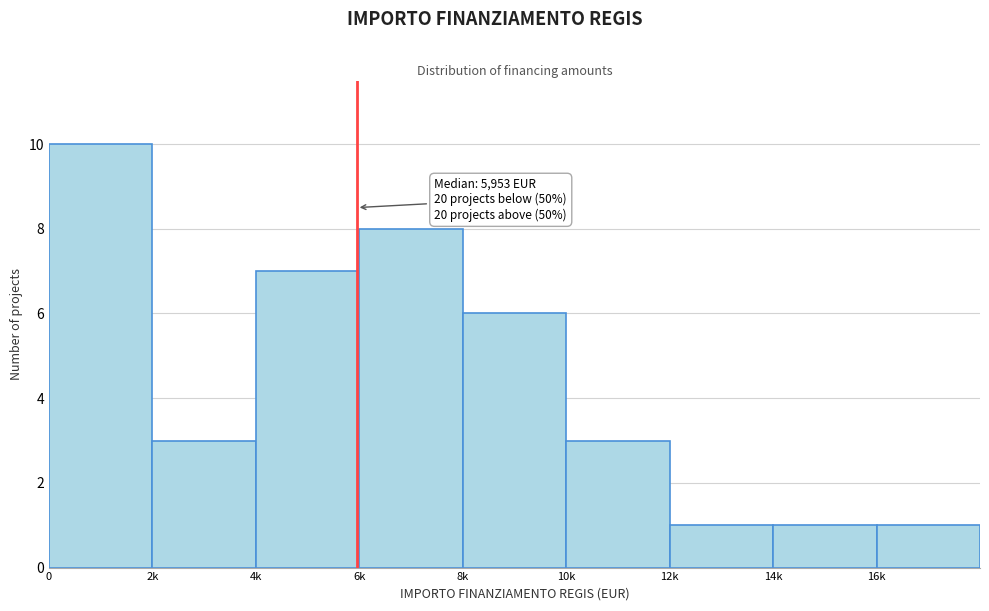

Reading left to right, transcribe all the data shown in this chart.

0=10	2k=3	4k=7	6k=8	8k=6	10k=3	12k=1	14k=1	16k=1